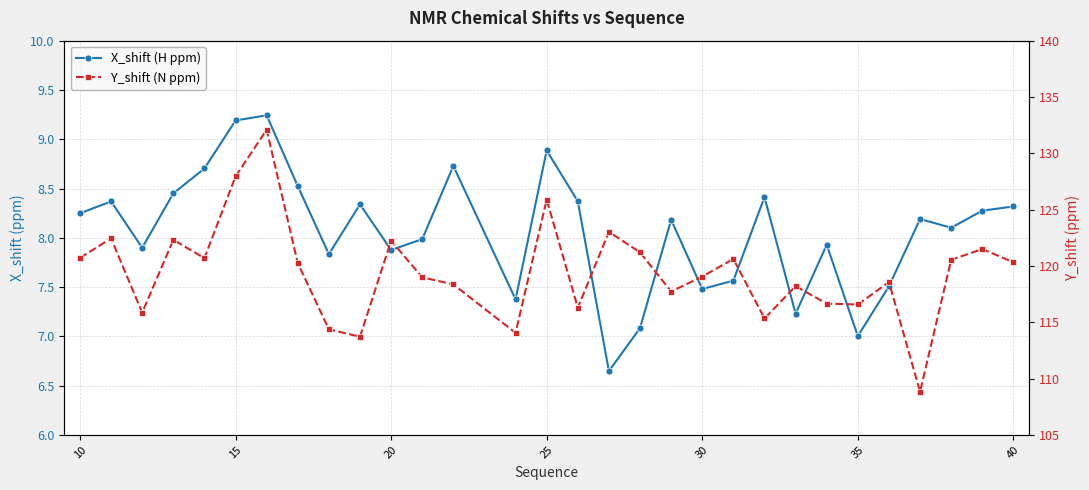

Is this an area chart (filled region under the line)?

No